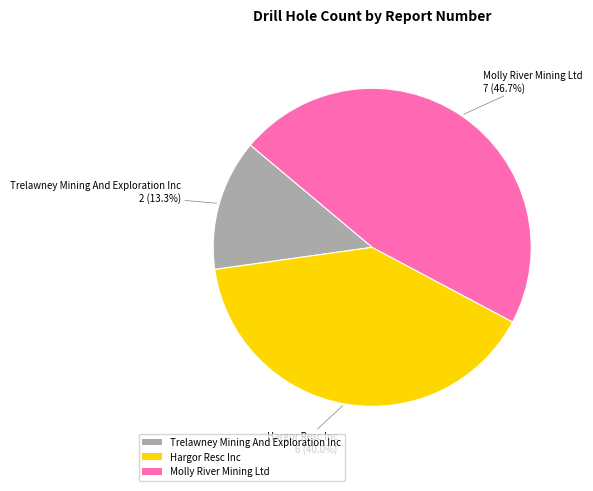

Rank the categories by value from lowest to highest.

Trelawney Mining And Exploration Inc, Hargor Resc Inc, Molly River Mining Ltd